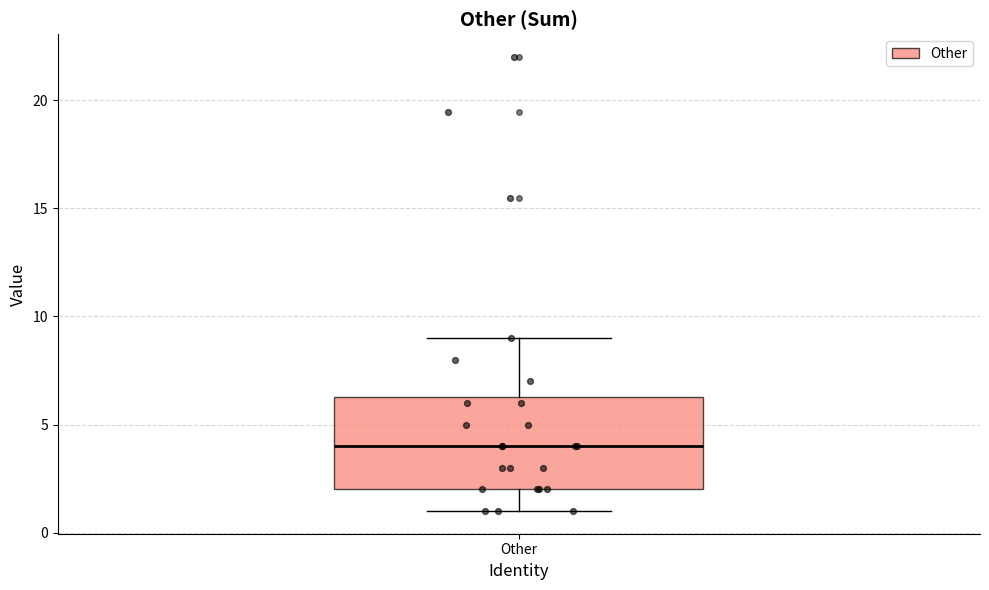

Where does the lower whisker of the box for Other end on the y-axis? The values are not printed on the chart, so give them approximately, as read against the axis.

1.0